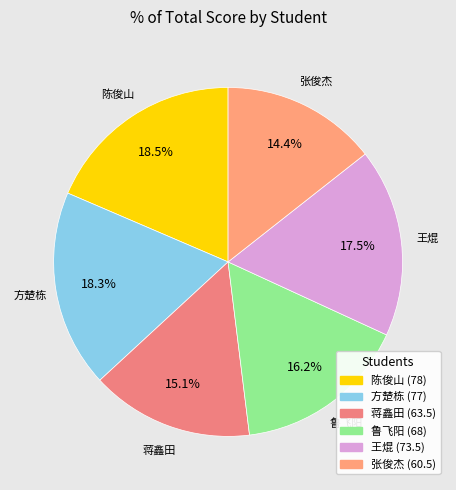

Count the number of slices in the pie.

6